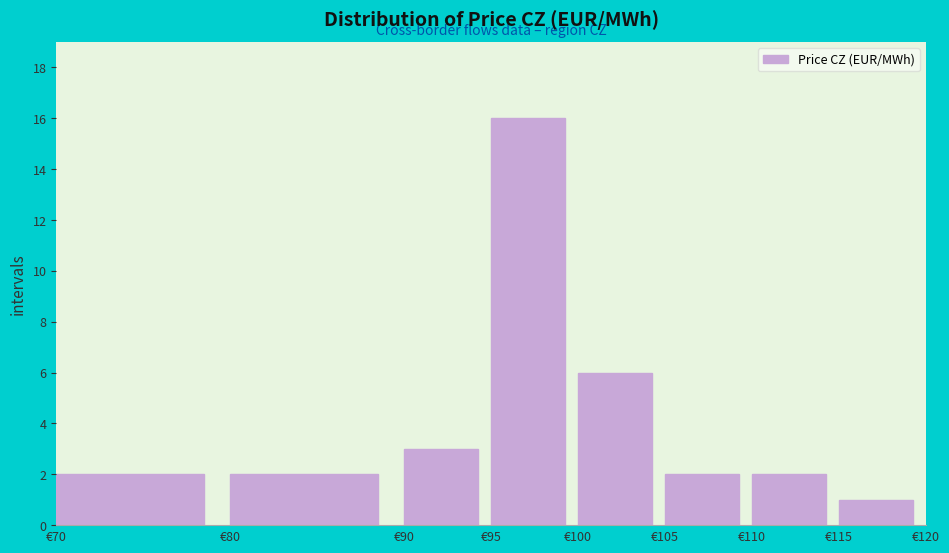

Reading left to right, transcribe this chart: for each bar, give the range it covers on the x-axis and its height. The values are not printed on the chart, so give them approximately, as read against the axis.

70 to 80: 2
80 to 90: 2
90 to 95: 3
95 to 100: 16
100 to 105: 6
105 to 110: 2
110 to 115: 2
115 to 120: 1